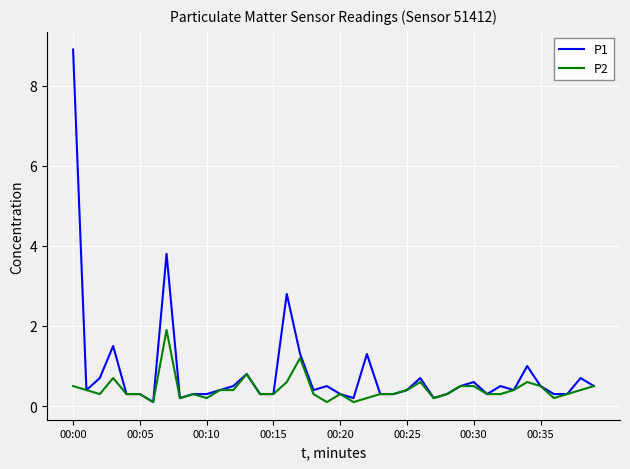

Which series has the largest range (max minus min)?

P1